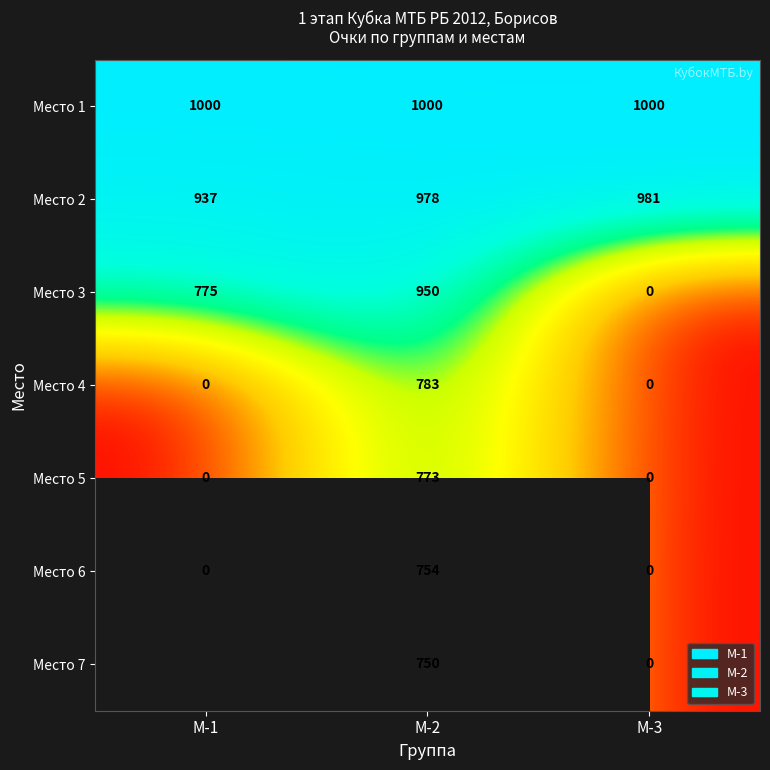

Which category has the lowest value in the Место 3 series?

М-3